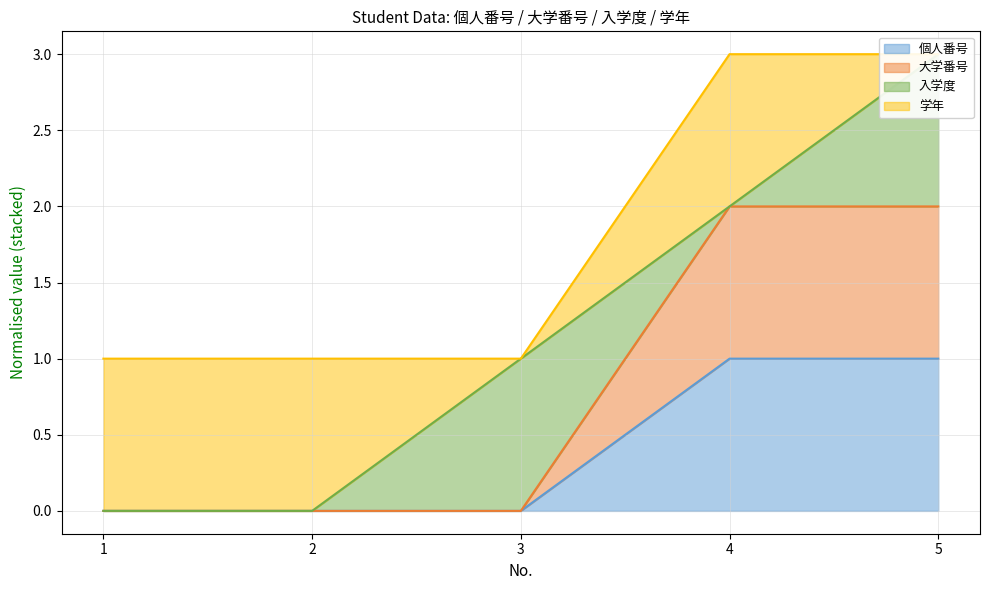

The 個人番号 series shows 1.0 at 5. True or false?

True